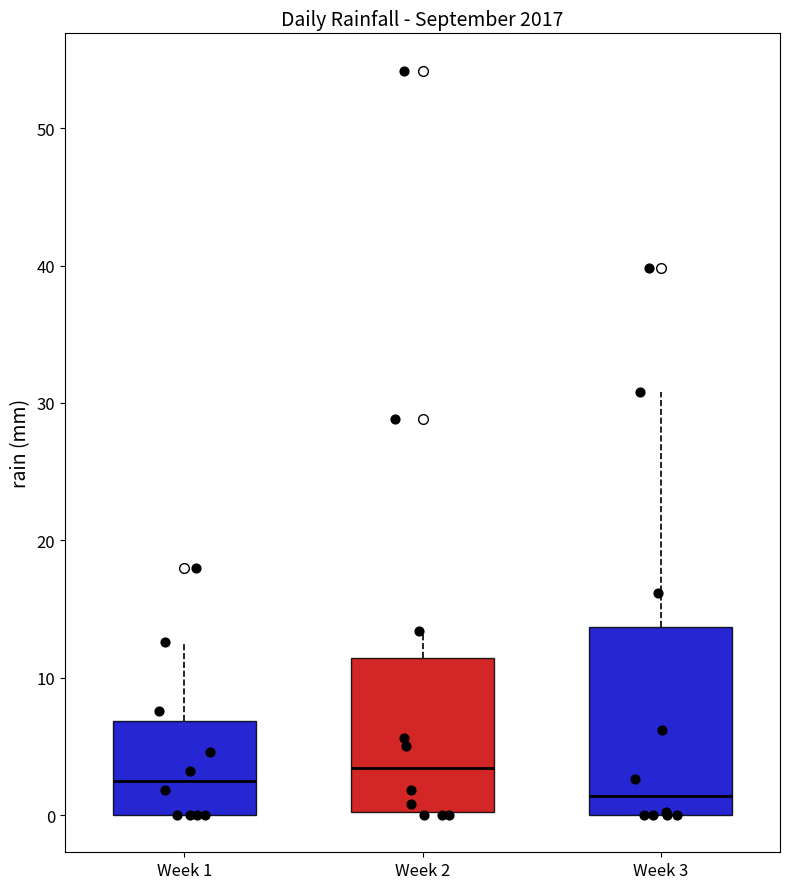

Which box has the lowest median line?

Week 3